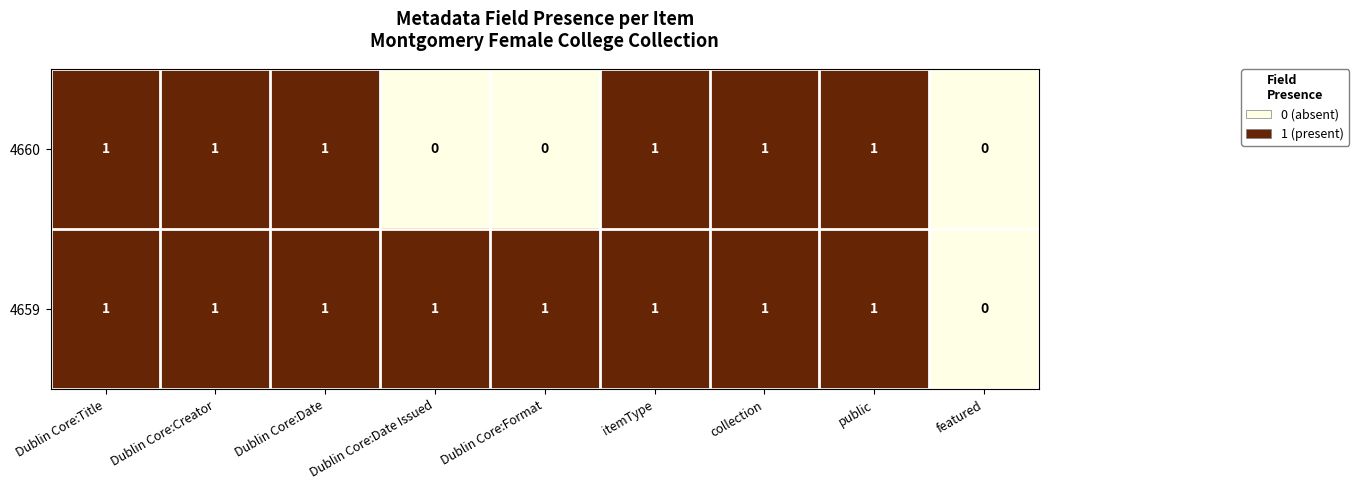

True or false: 4660 has a value of 0 at itemType.

False